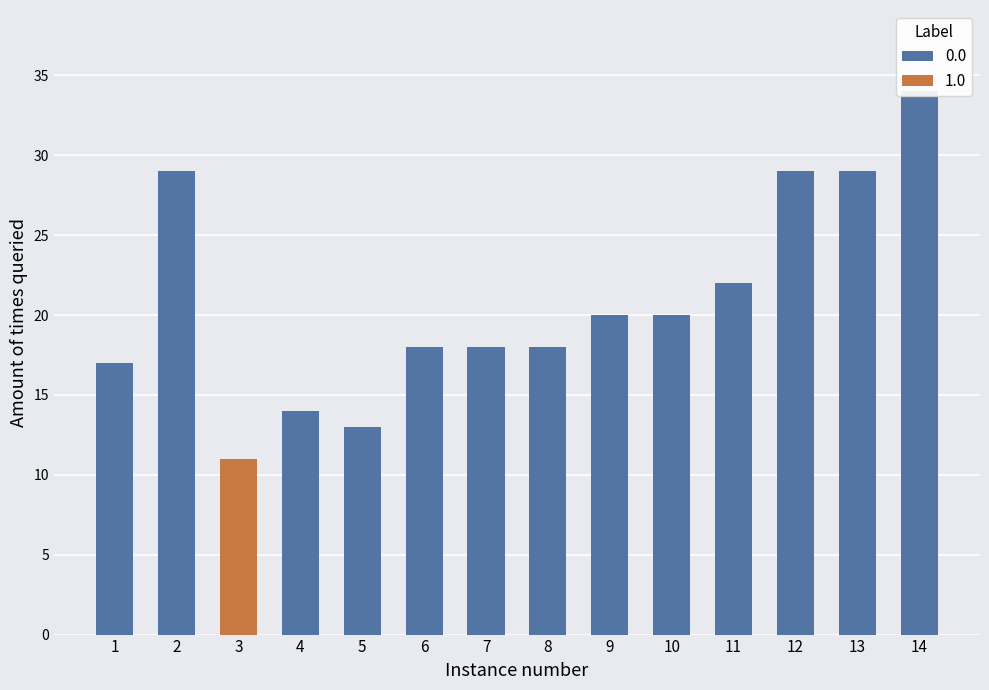

The 1.0 series shows 0 at E035019. True or false?

False